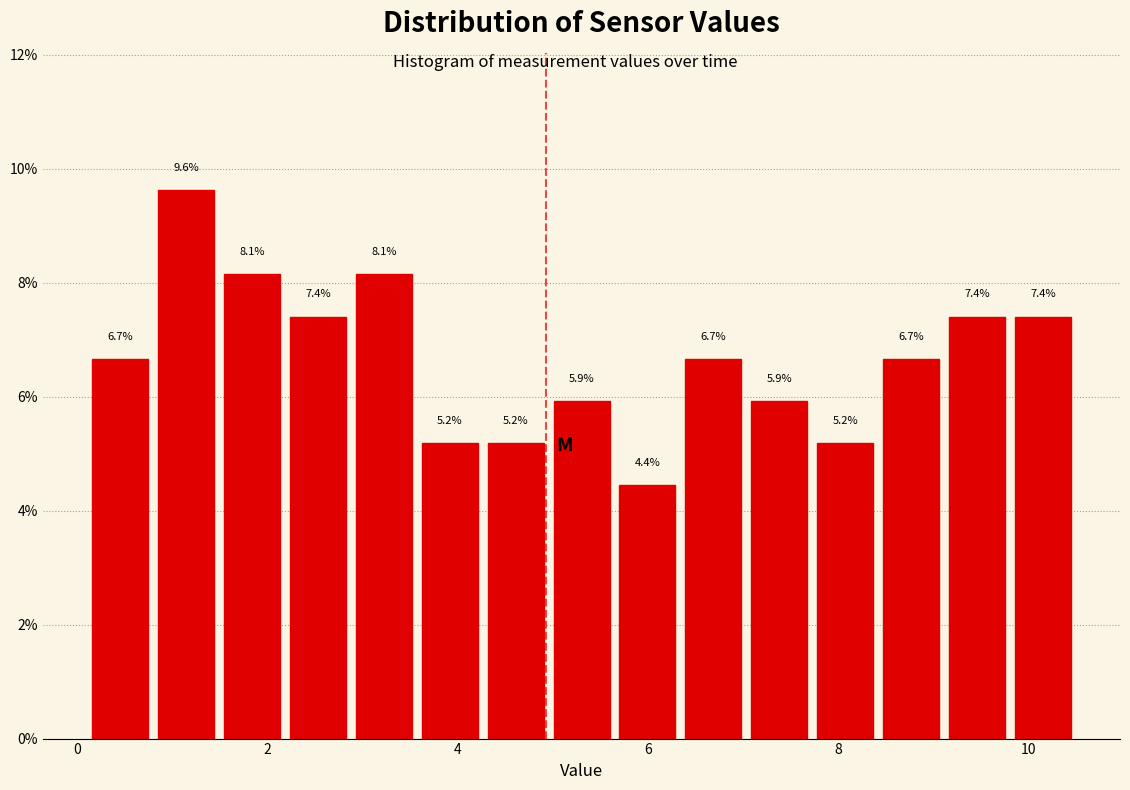

Read against the x-axis, roughly where is the centre of the tallest bar?

1.2